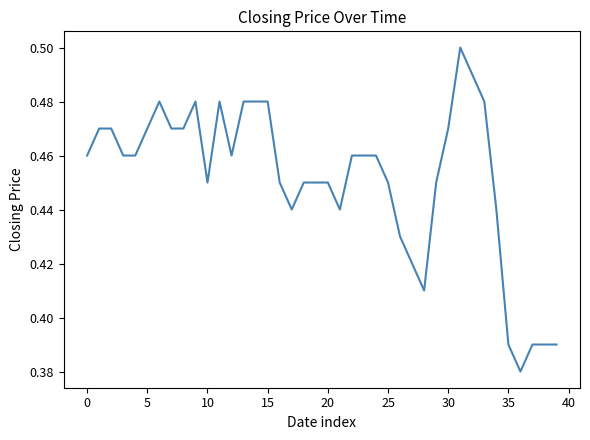

Is this an area chart (filled region under the line)?

No